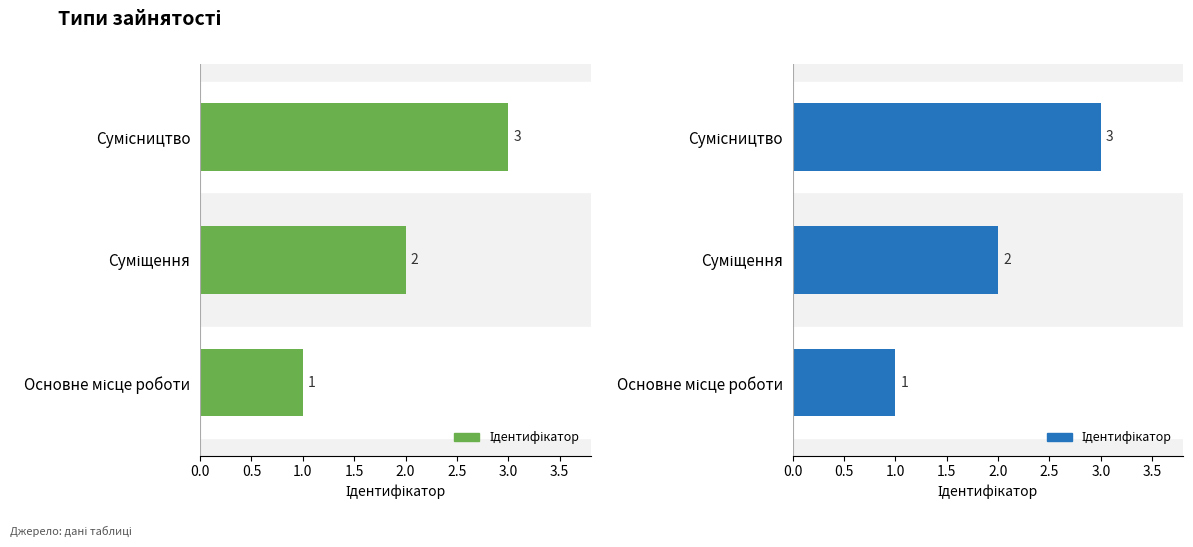

What is the difference between the maximum and minimum values?

2